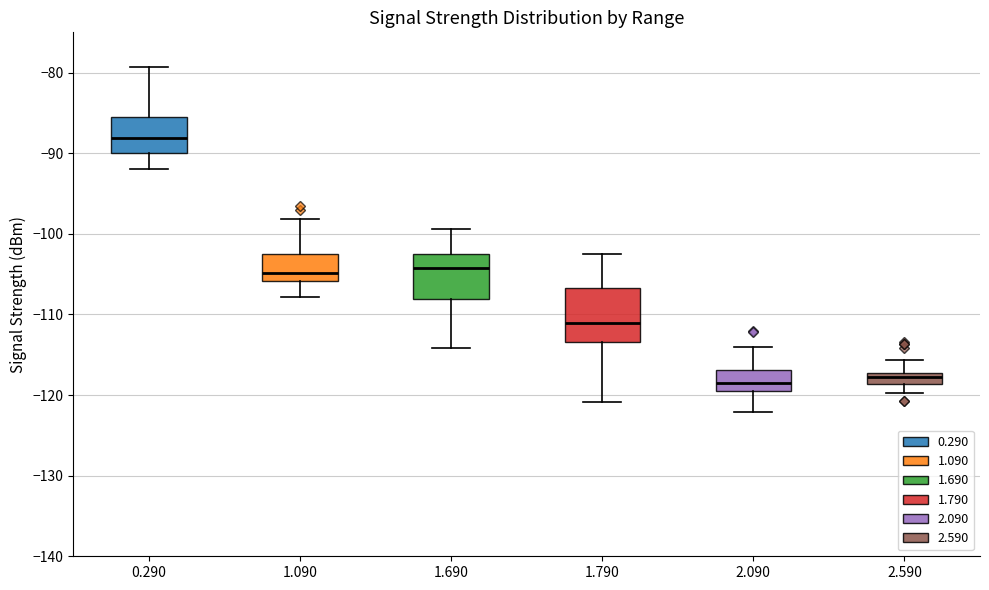

Comparing the boxes themselves (not the whiskers), which one is the tallest?

1.790